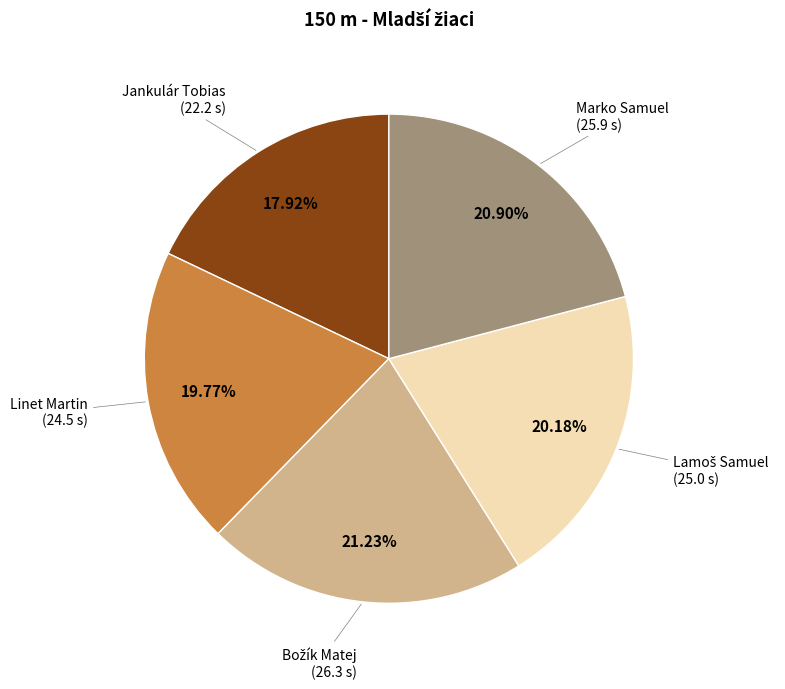

Does Marko Samuel account for over 50% of the chart?

No